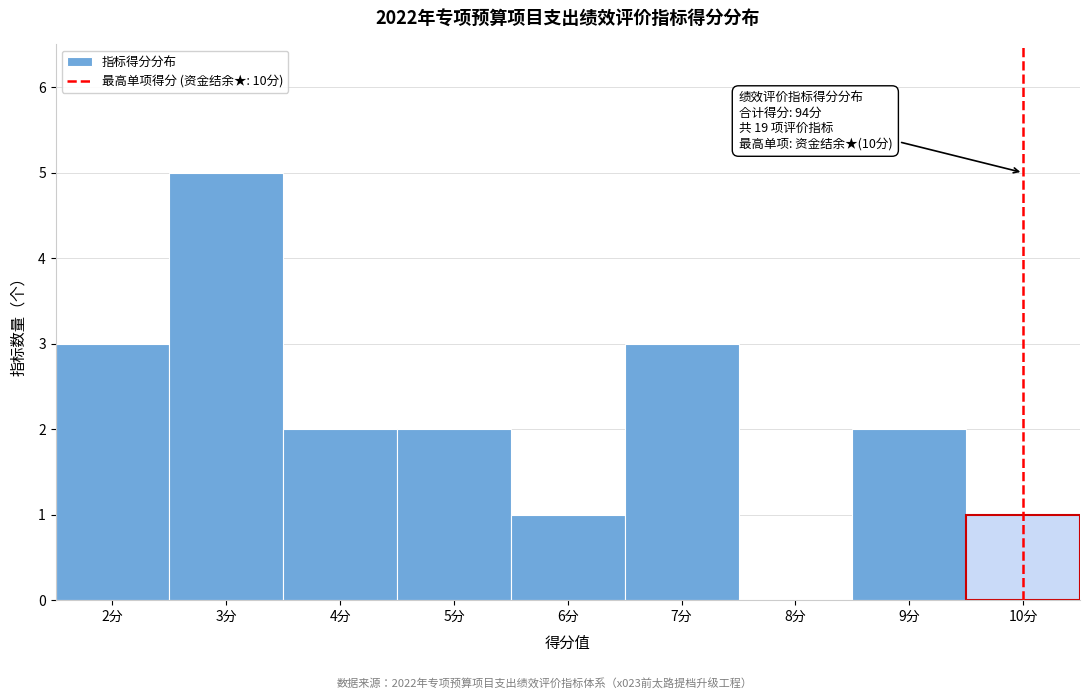

Over which range of the x-axis is the bar tallest?

2.5 to 3.5